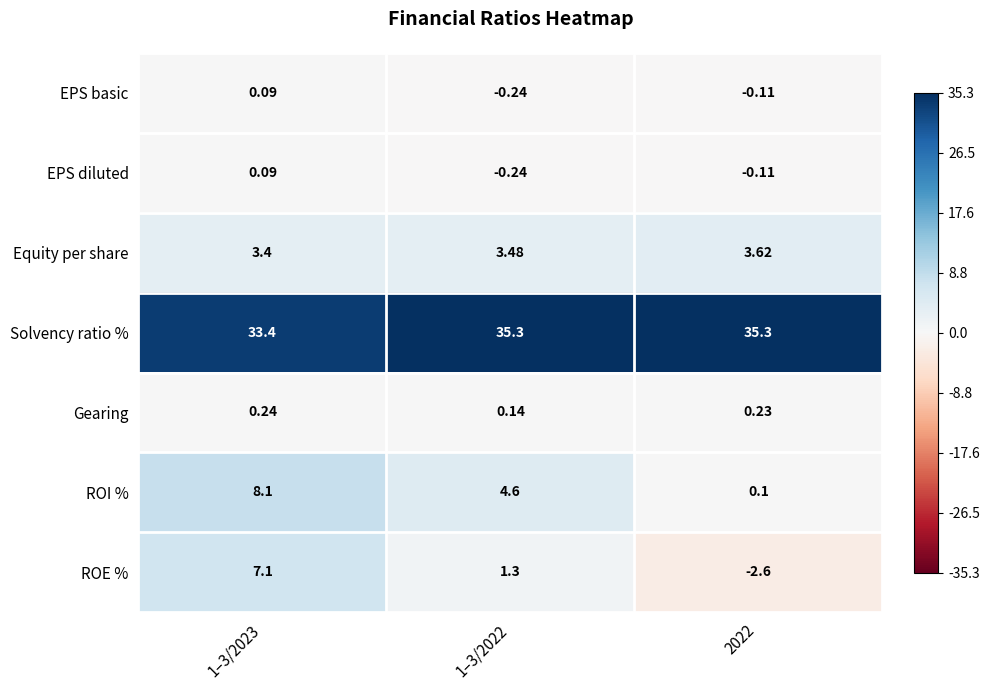

Which series changed the most between 1–3/2023 and 2022?

ROE %